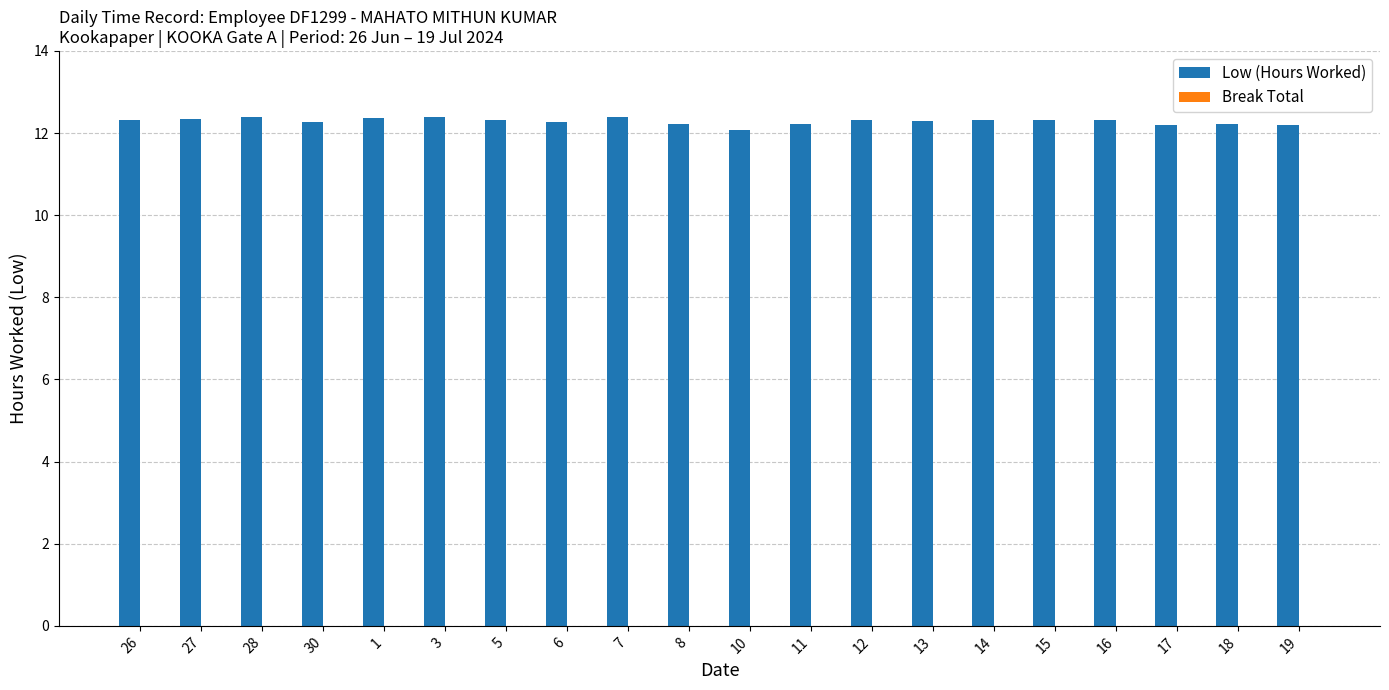

What is the ratio of the value at 1 to the value at 8?

1.0